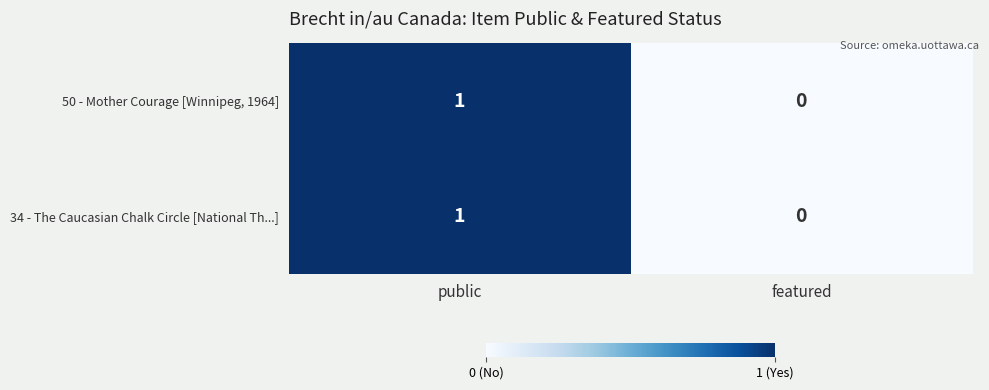

At which label is 34 - The Caucasian Chalk Circle [National Th...] closest to 0?

featured